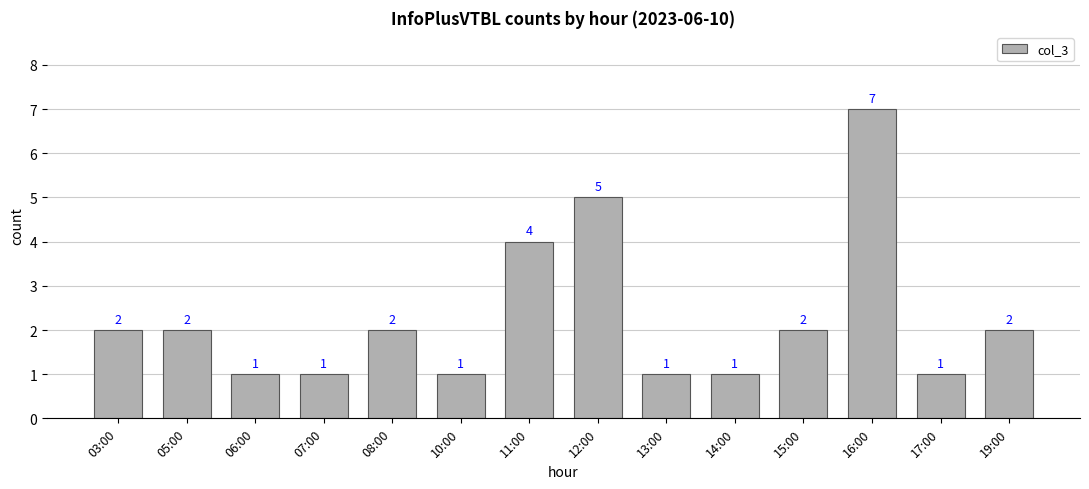

At which category does the chart reach its peak across all series?

16:00